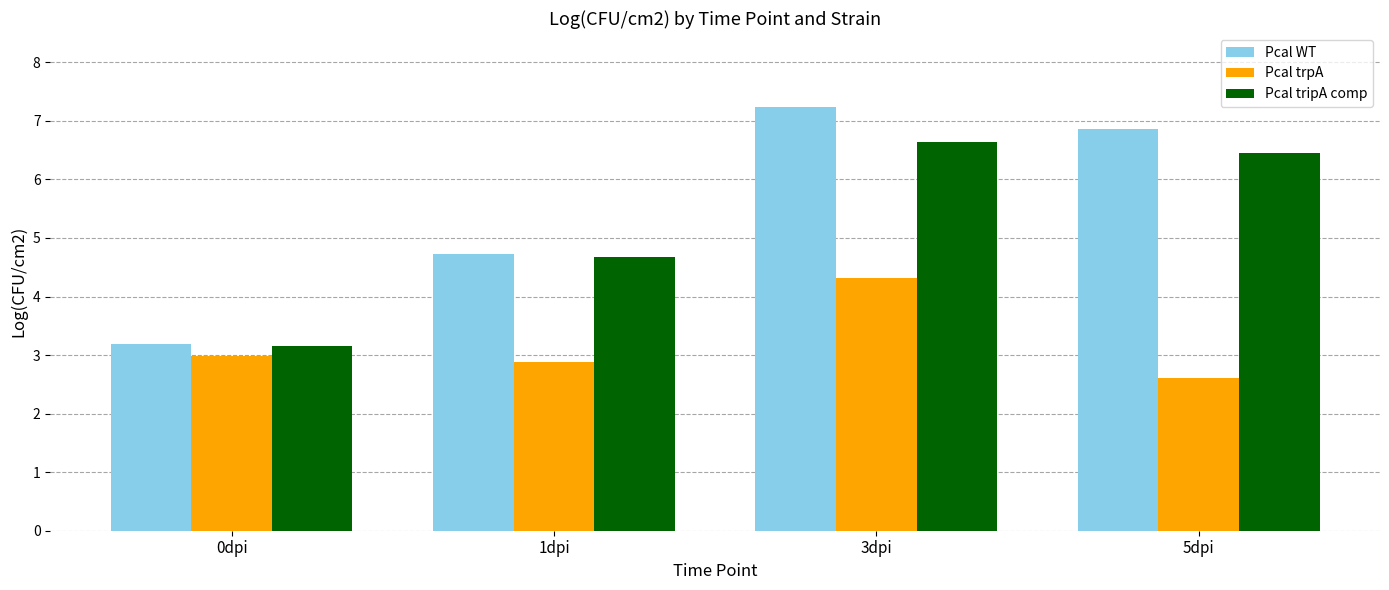

How many values in the Pcal WT series exceed 6?

2